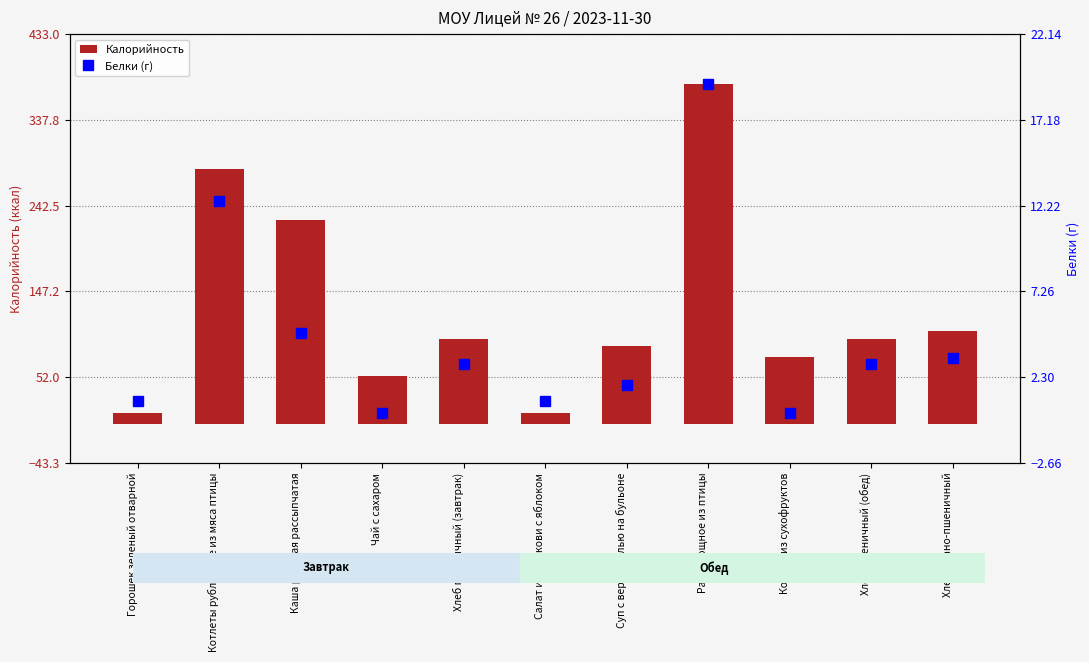

Between Чай с сахаром and Хлеб ржано-пшеничный, which series saw the biggest shift?

Калорийность